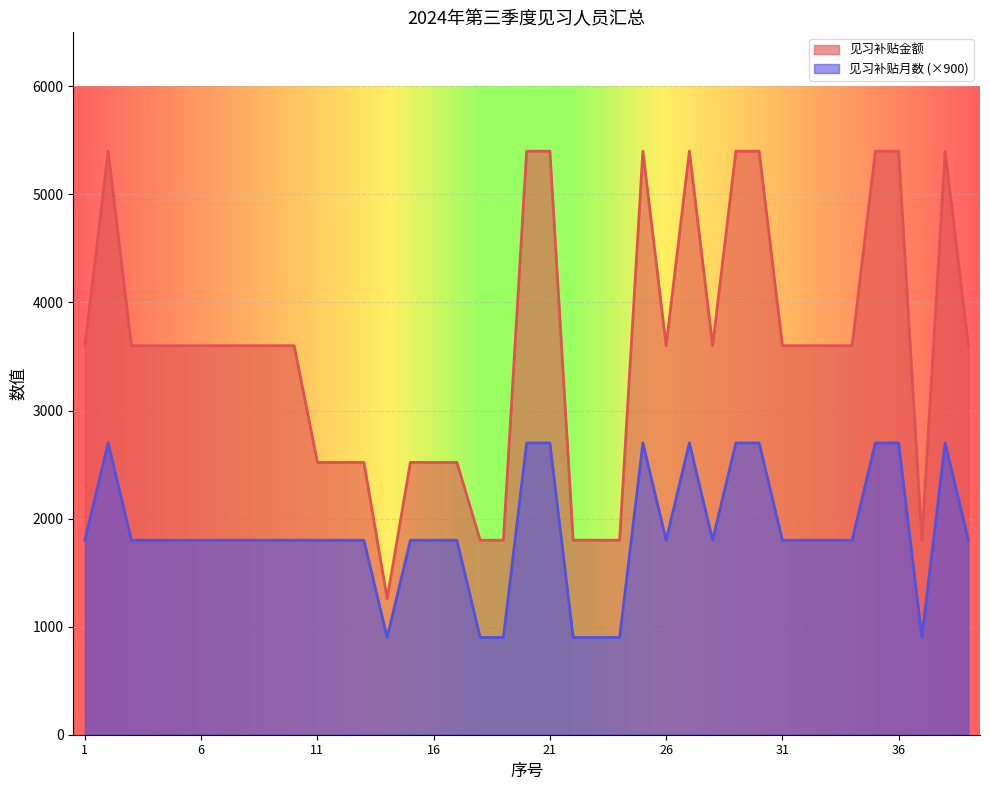

List the labels in order of 见习补贴金额 value, smallest first.

14, 18, 19, 22, 23, 24, 37, 11, 12, 13, 15, 16, 17, 1, 3, 4, 5, 6, 7, 8, 9, 10, 26, 28, 31, 32, 33, 34, 39, 2, 20, 21, 25, 27, 29, 30, 35, 36, 38